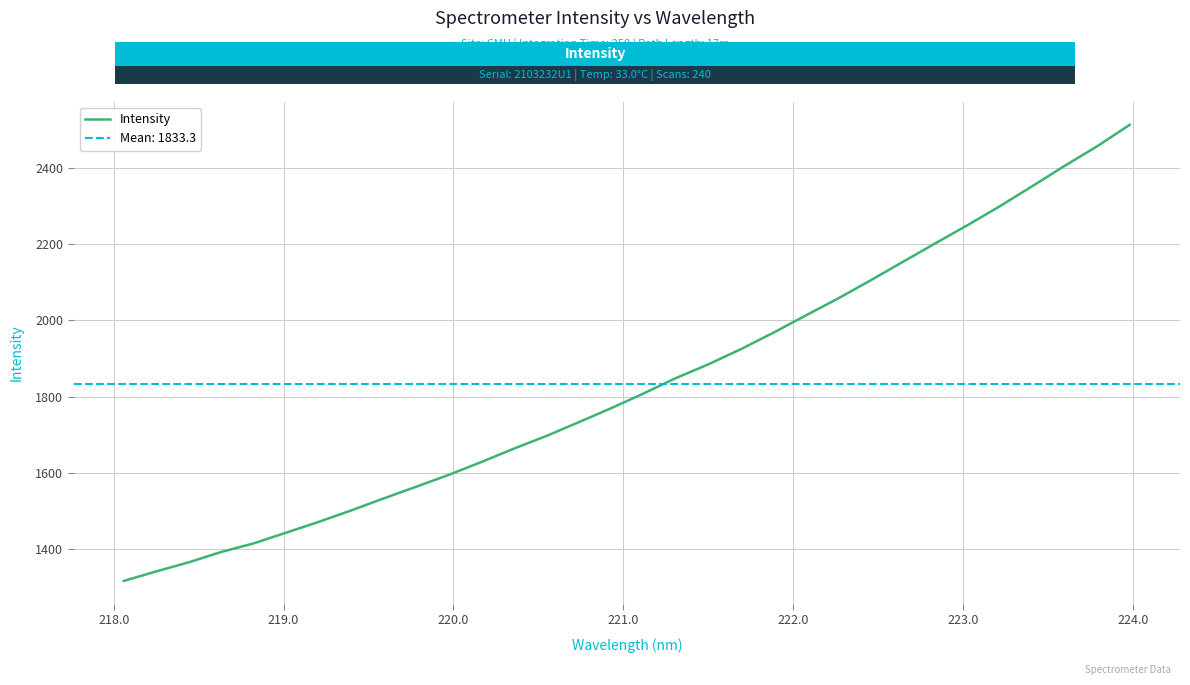

What is the highest value of the Intensity series?

2512.2